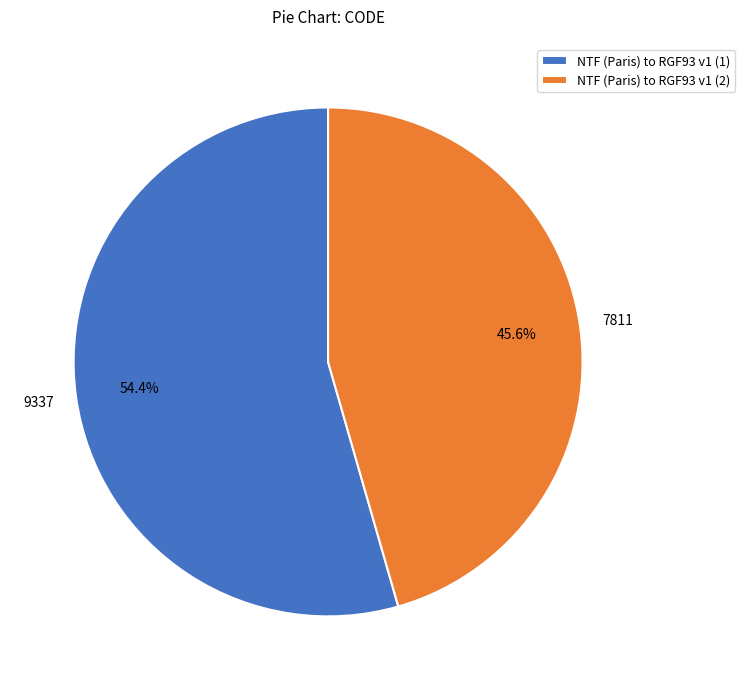

Count the number of slices in the pie.

2